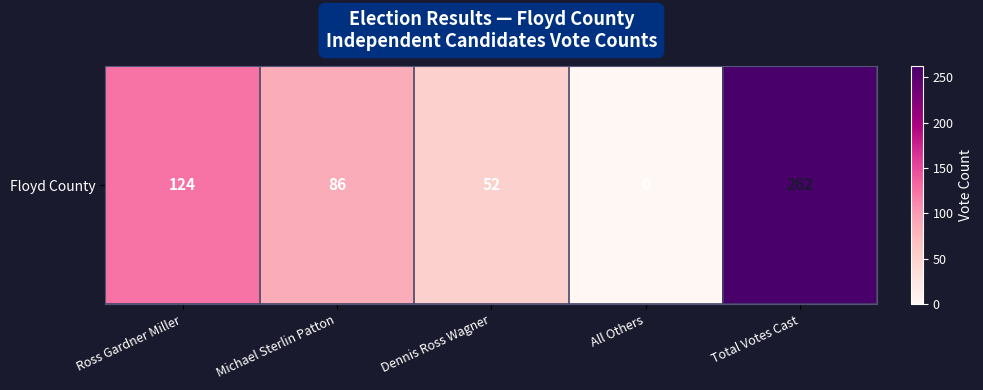

Approximately how many times larger is the value at Ross Gardner Miller compared to Michael Sterlin Patton?

1.4